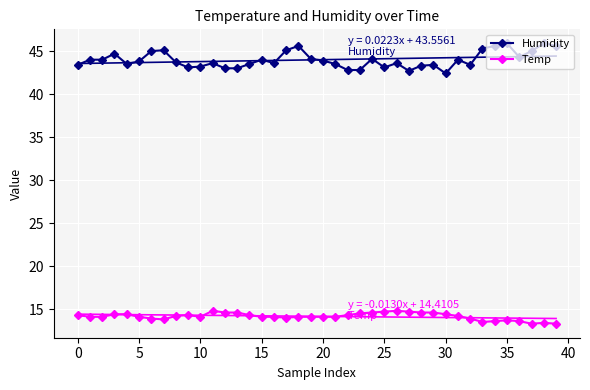

True or false: Temp and Humidity cross at least once.

False